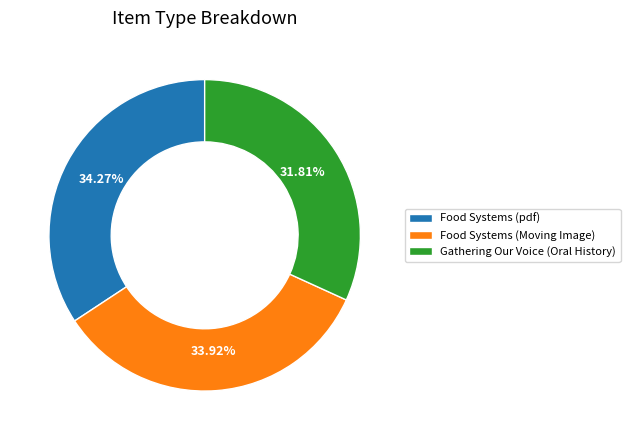

What is the total percentage of Food Systems (pdf) and Gathering Our Voice (Oral History)?

66.1%